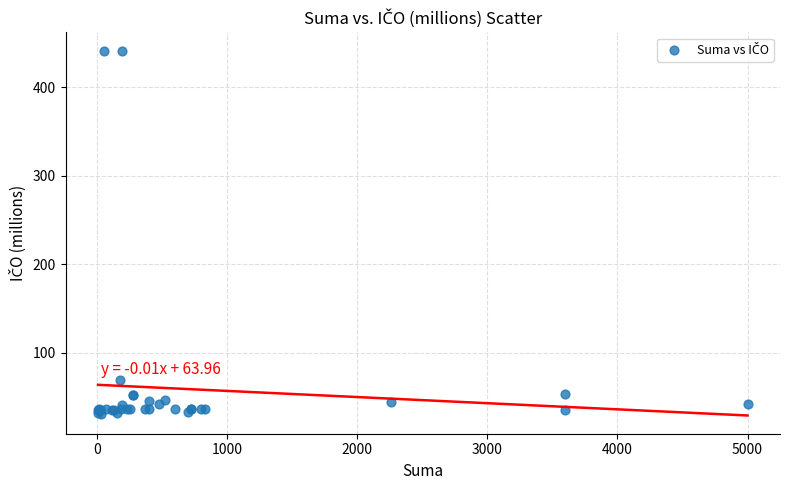

What Y value in the scatter plot is closest to 236?

69.6